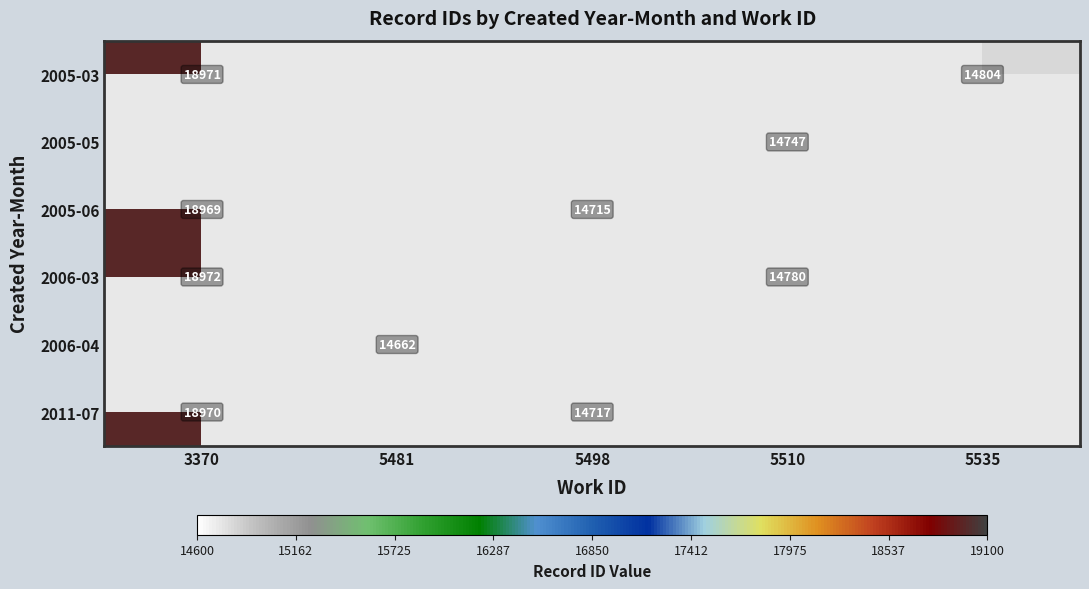

At how many categories does at least one series exceed 17459?

1